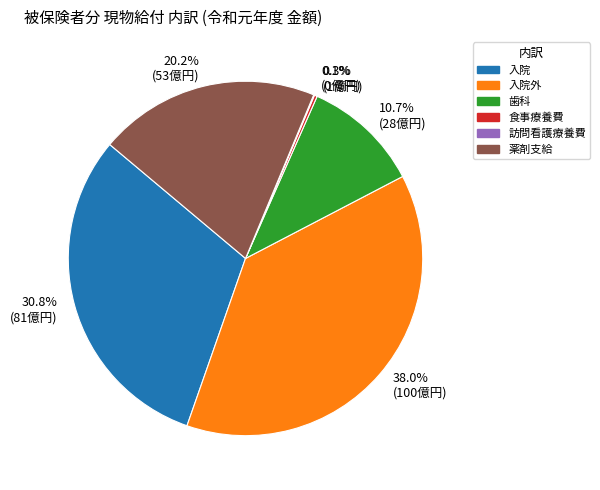

Is it true that 入院 is 31% of the pie?

True